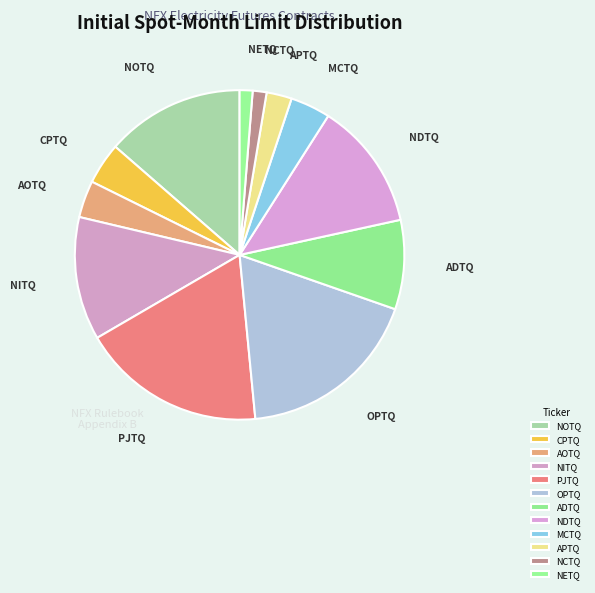

Which has a higher value, NOTQ or CPTQ?

NOTQ